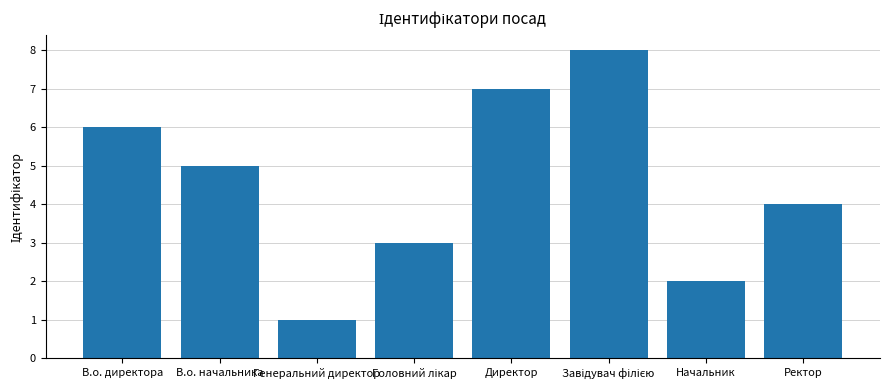

What is the greatest value displayed?

8